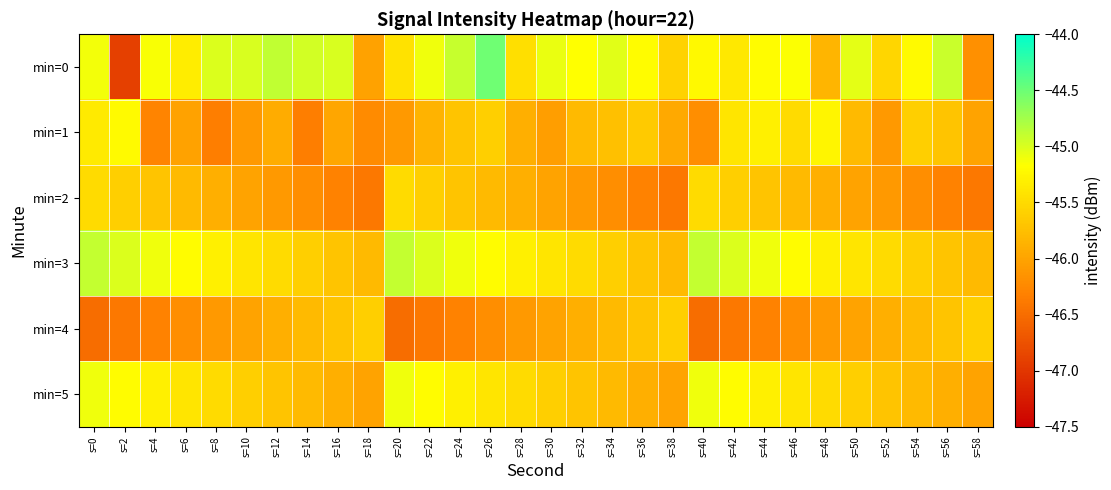

How many data points does each series have?

30